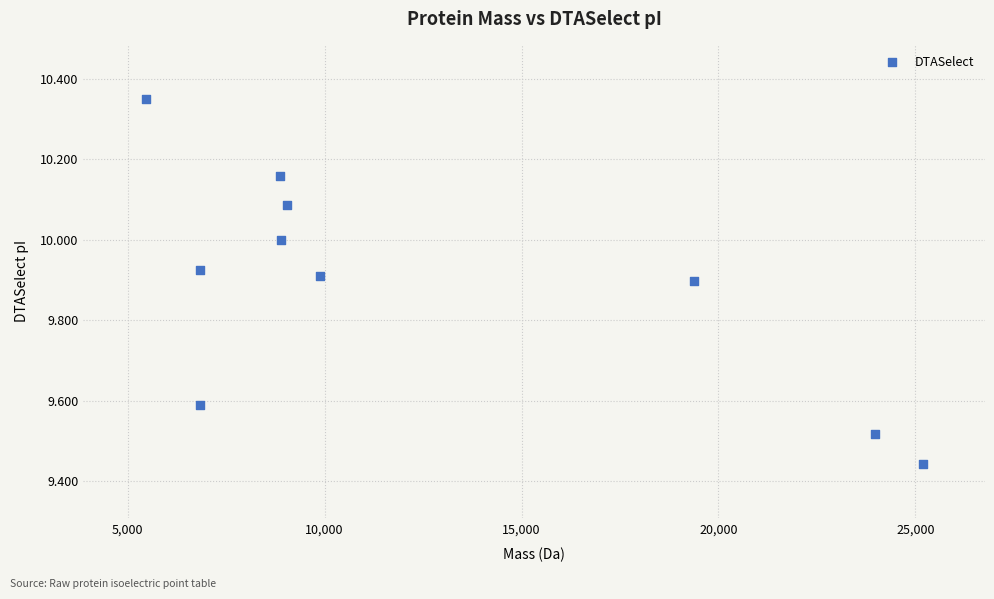

What is the range of Y values (max minus min)?

0.9